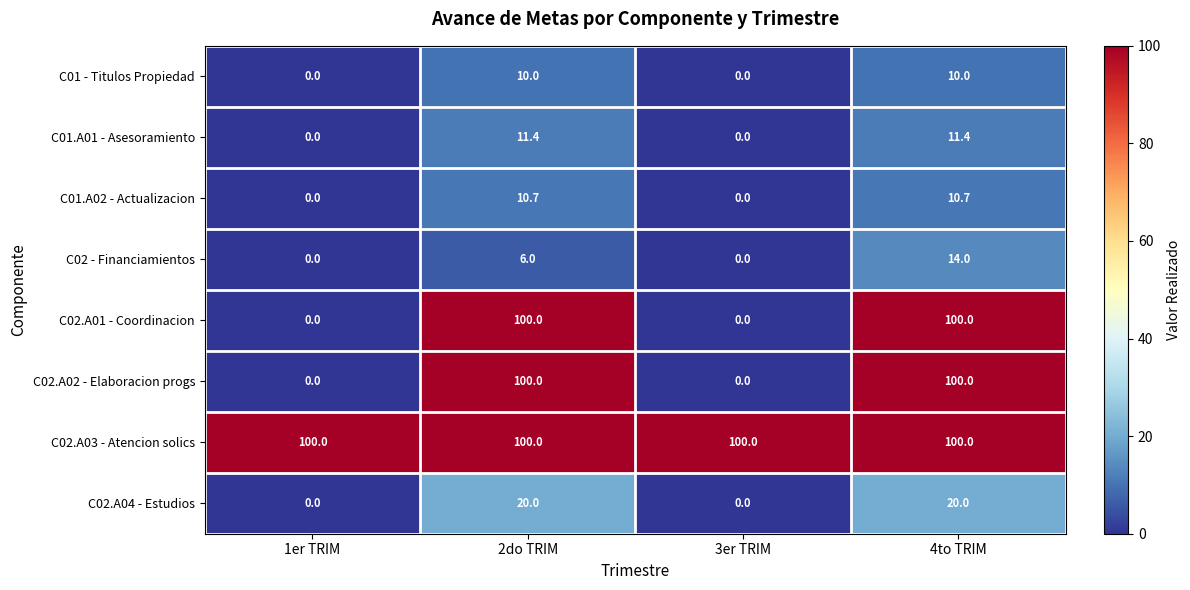

Where does the C01.A01 - Asesoramiento series first go above 11?

2do TRIM